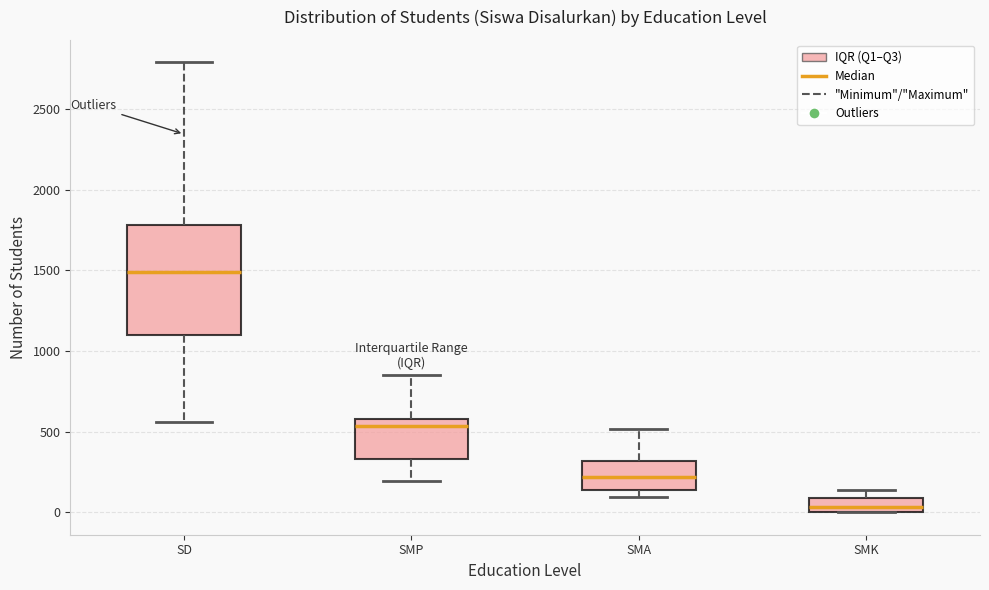

Reading left to right, transcribe this box plot: for each box, give where its median line is, the range the box spans, and where its two whiskers end, as read against the y-axis. The values are not printed on the chart, so give them approximately, as read against the axis.

SD: median 1500, box 1100 to 1800, whiskers 550 to 2800
SMP: median 550, box 350 to 600, whiskers 200 to 850
SMA: median 200, box 150 to 300, whiskers 100 to 500
SMK: median 50, box 0 to 100, whiskers 0 to 150